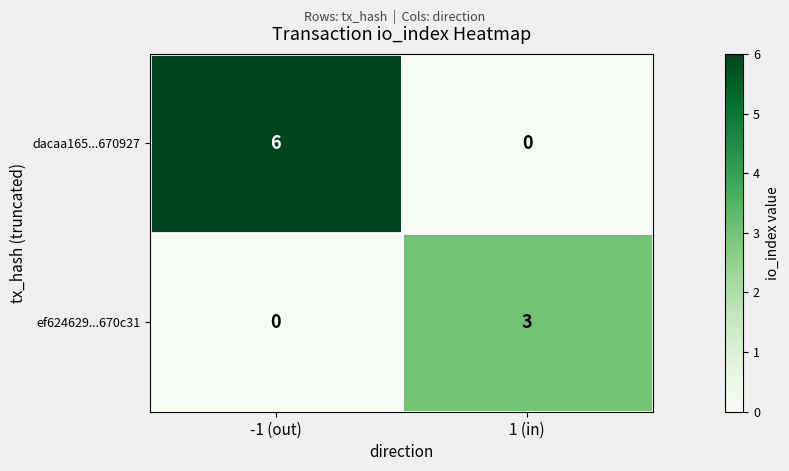

Which series has the widest spread of values?

dacaa165...670927